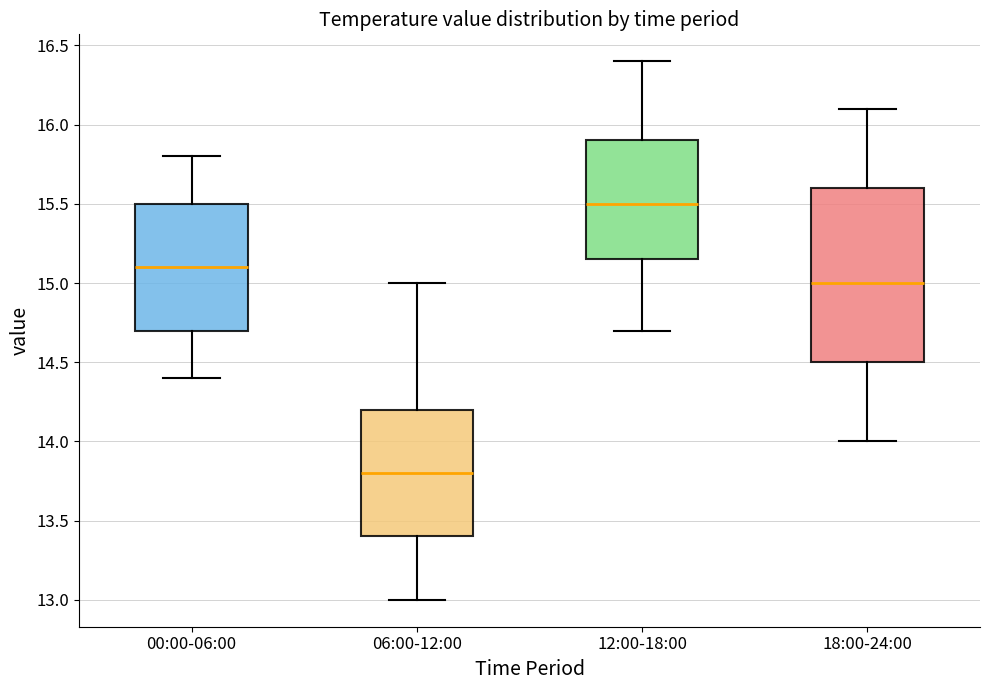

Reading left to right, read every box against the y-axis: the position of its median line, the range the box covers, and the ends of its whiskers. The values are not printed on the chart, so give them approximately, as read against the axis.

00:00-06:00: median 15.10, box 14.70 to 15.50, whiskers 14.40 to 15.80
06:00-12:00: median 13.80, box 13.40 to 14.20, whiskers 13.00 to 15.00
12:00-18:00: median 15.50, box 15.15 to 15.90, whiskers 14.70 to 16.40
18:00-24:00: median 15.00, box 14.50 to 15.60, whiskers 14.00 to 16.10